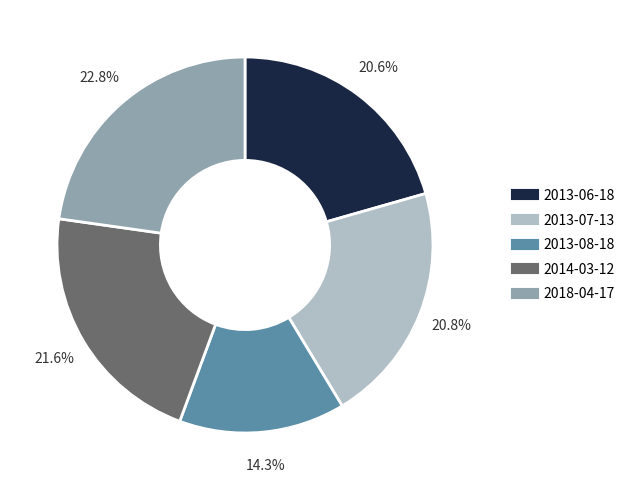

Does 2013-06-18 account for over 50% of the chart?

No